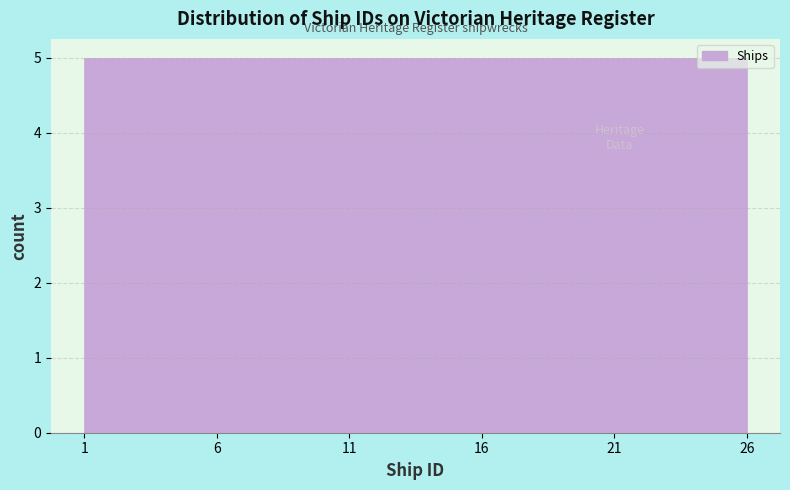

Reading left to right, list every bar in this chart as the range it spans on the x-axis followed by its height. The values are not printed on the chart, so give them approximately, as read against the axis.

1 to 6: 5
6 to 11: 5
11 to 16: 5
16 to 21: 5
21 to 26: 5